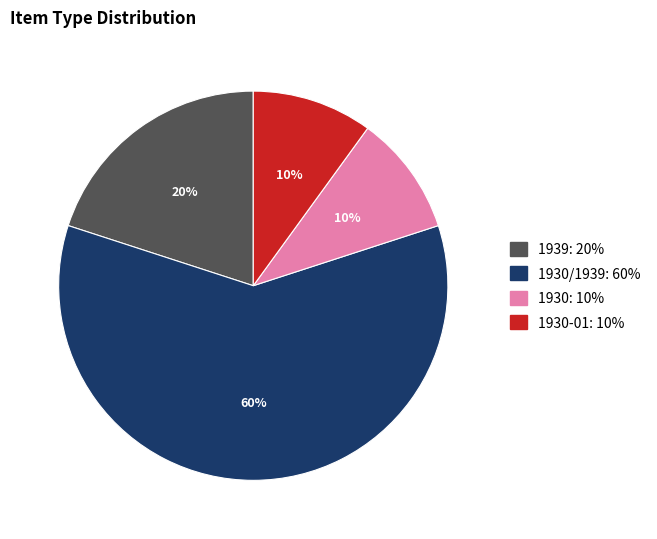

How many slices are in this pie chart?

4